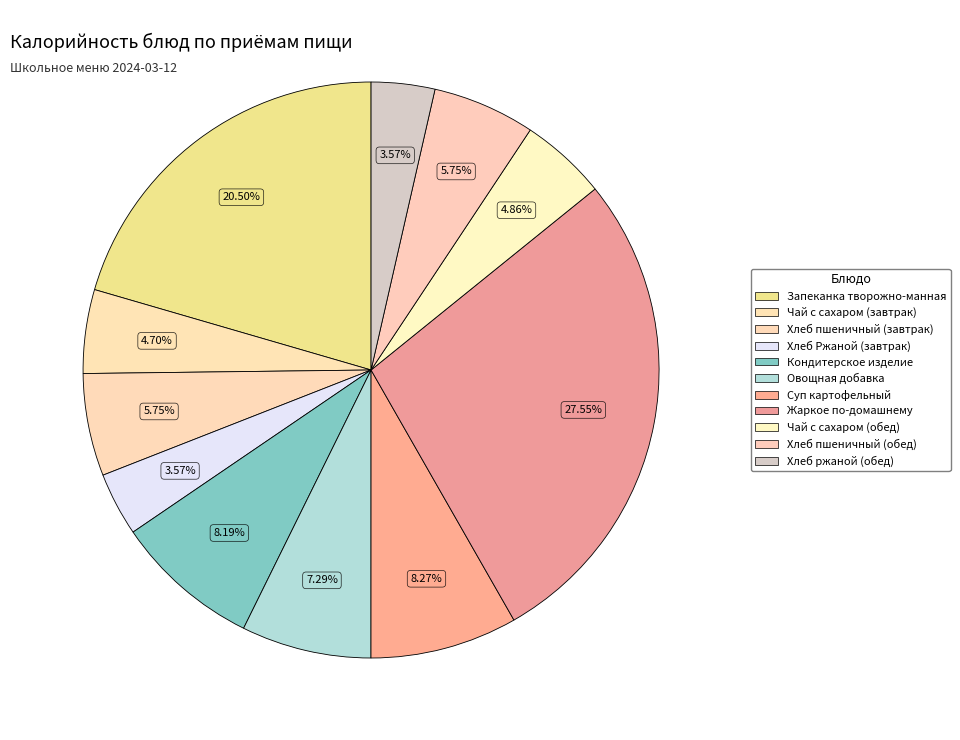

Does Чай с сахаром (завтрак) represent more than half of the total?

No